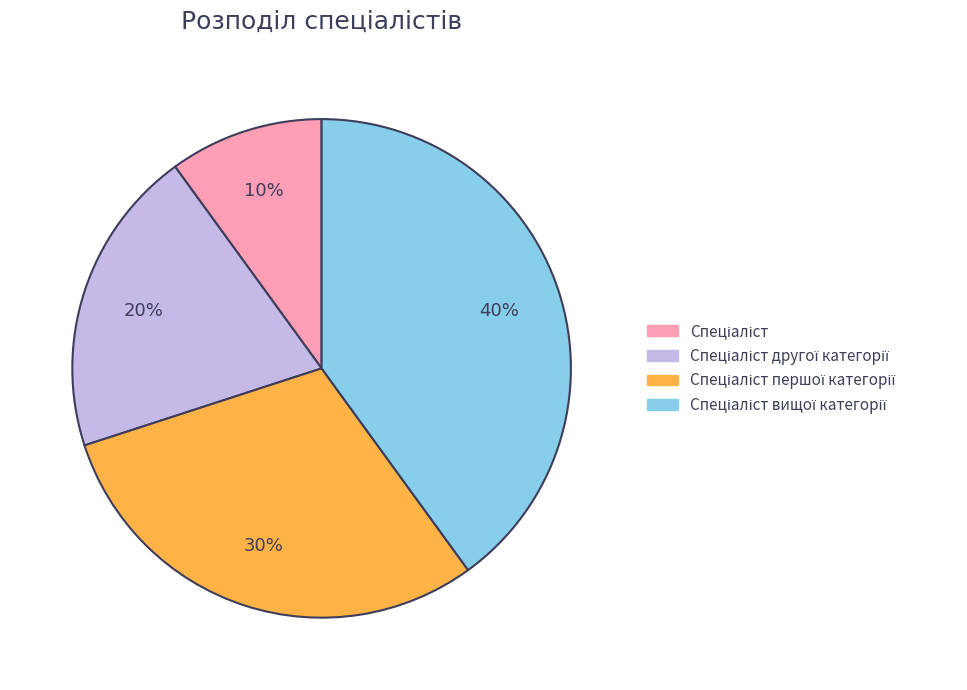

To the nearest percent, what is the difference between the largest and smallest slice percentages?

30%